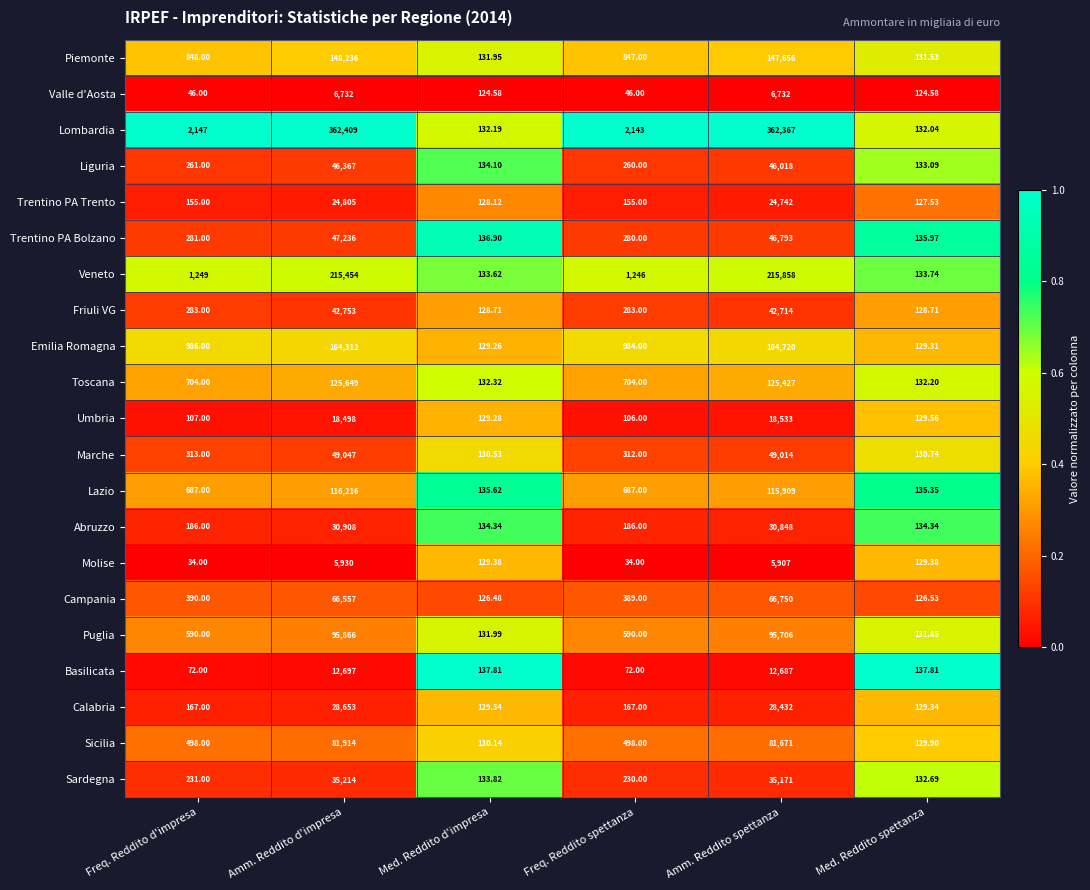

At which label does Calabria reach its peak?

Amm. Reddito d'impresa